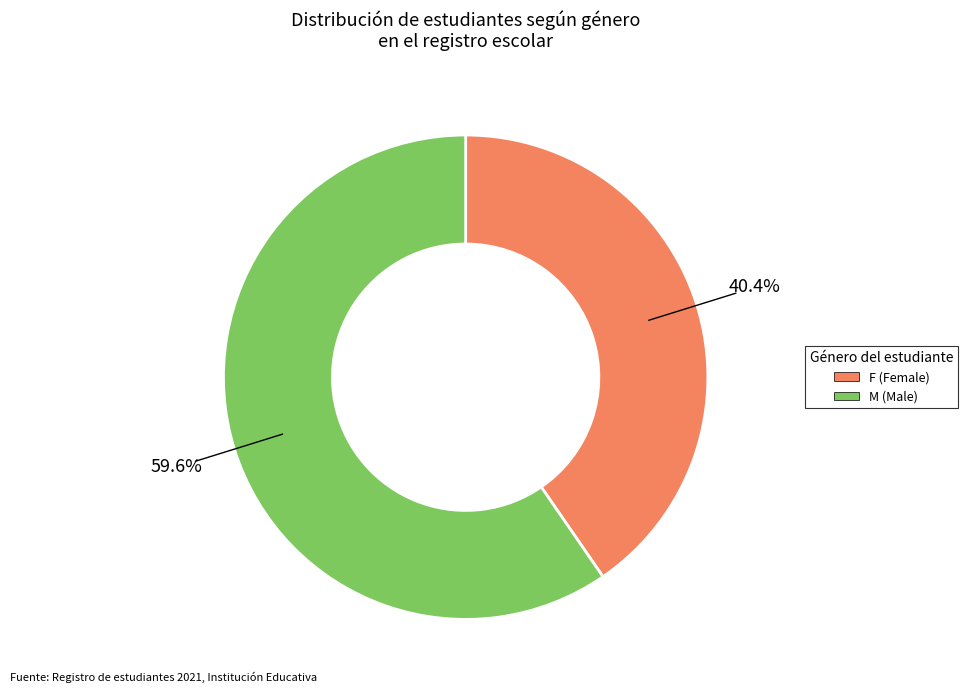

True or false: M accounts for 72% of the total.

False